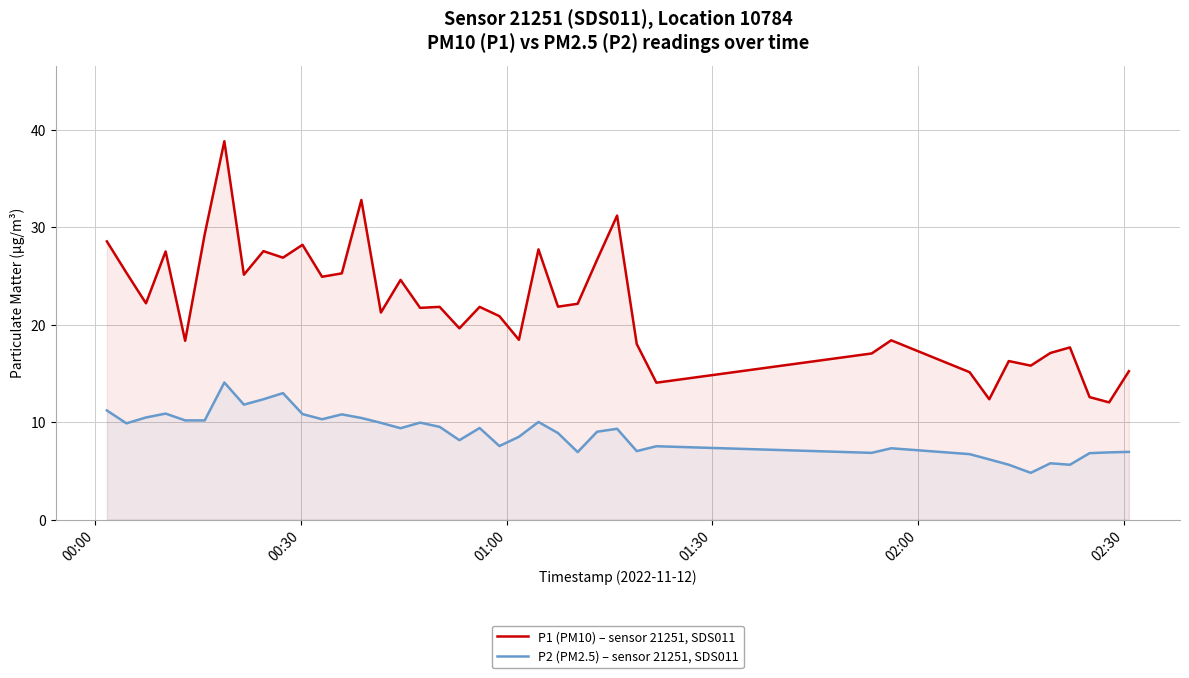

What is the minimum value for P2 (PM2.5) – sensor 21251, SDS011?

4.8